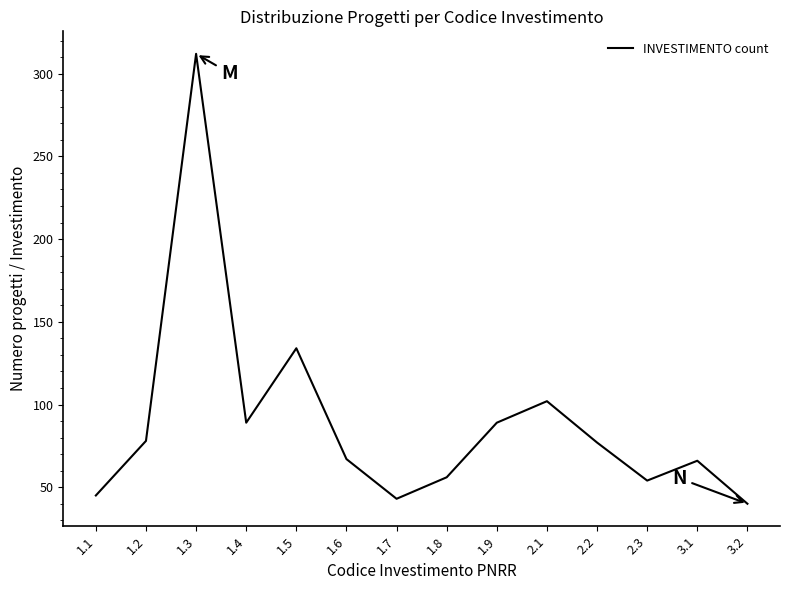

What is the greatest value displayed?

312